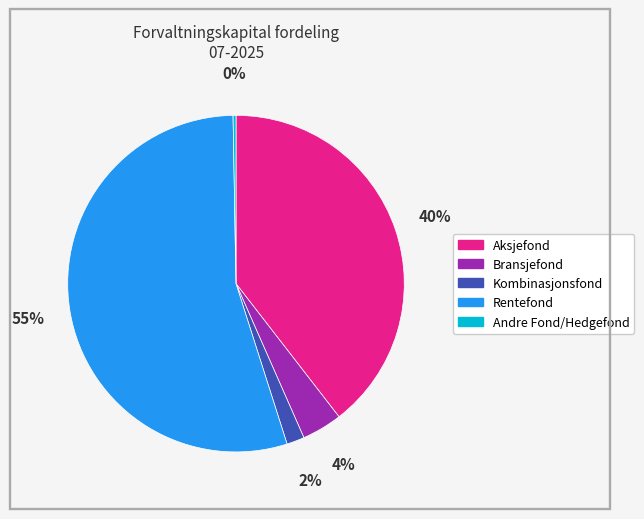

Count the number of slices in the pie.

5